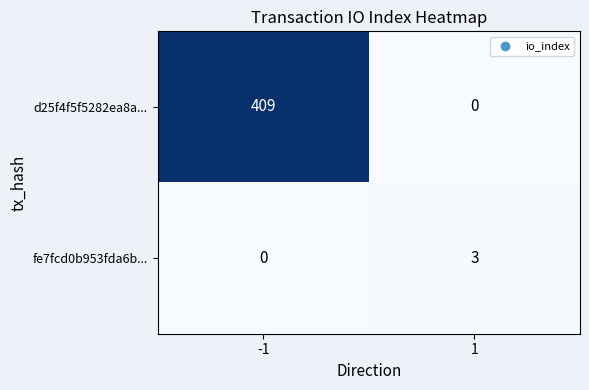

What is the sum of all d25f4f5f5282ea8a... values?

409